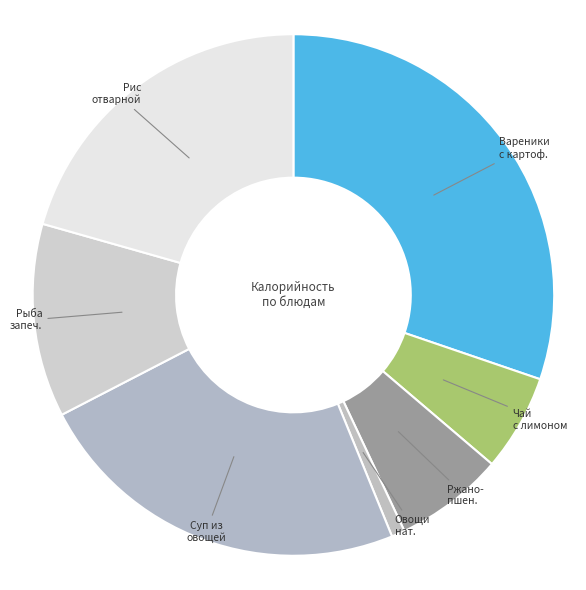

How many slices are in this pie chart?

7